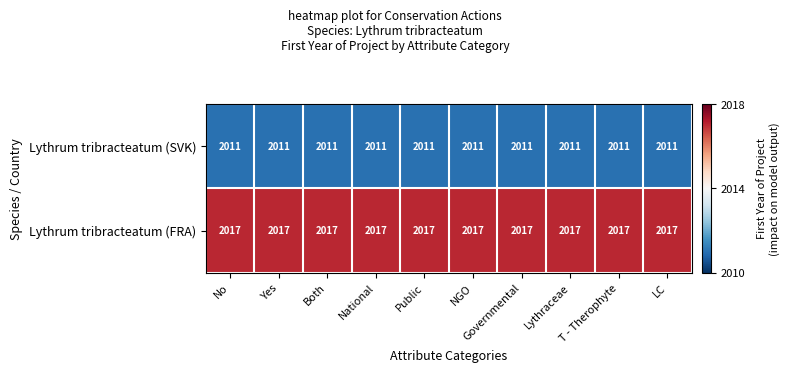

True or false: Lythrum tribracteatum (FRA) has a value of 2017 at LC.

True